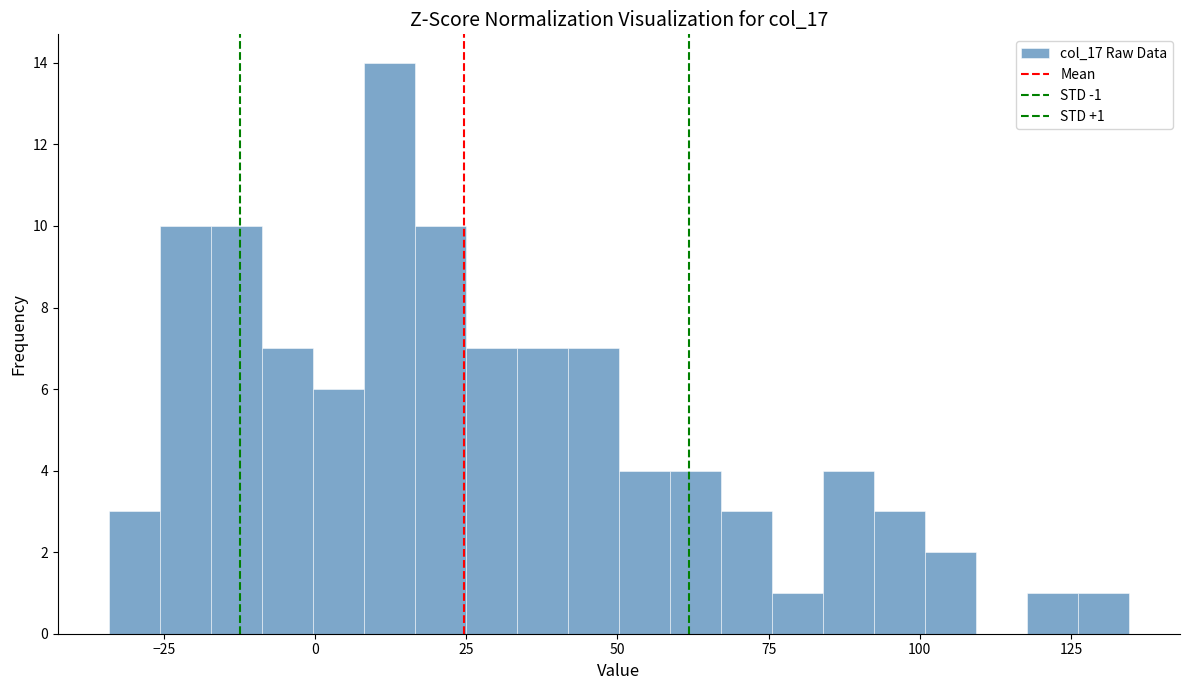

Around what value on the x-axis is the tallest bar? Give the approximate position of its centre, as read against the axis.

10